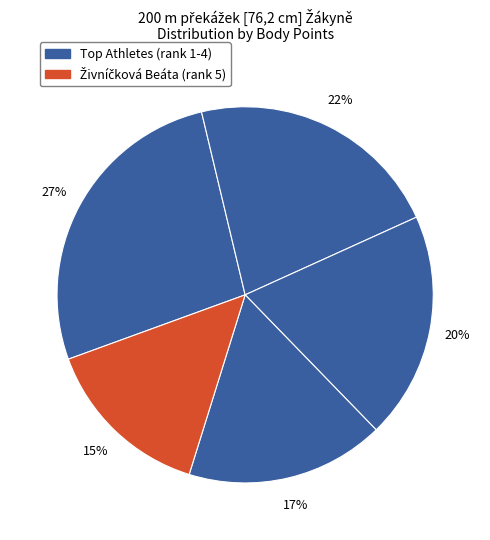

How many slices are in this pie chart?

5